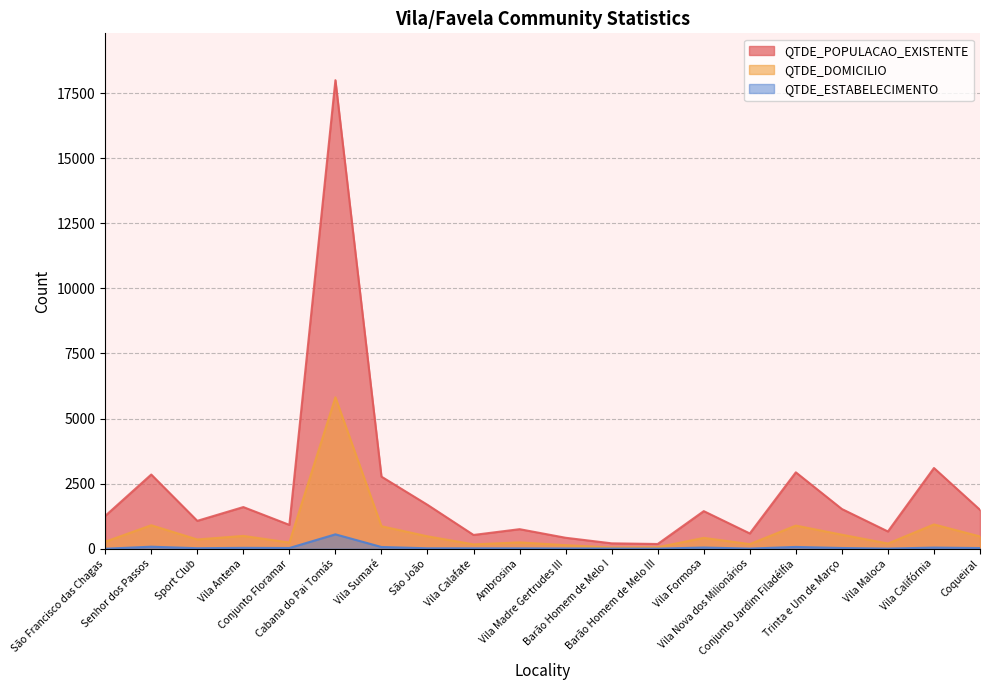

How many data points in QTDE_ESTABELECIMENTO are above 26?

9